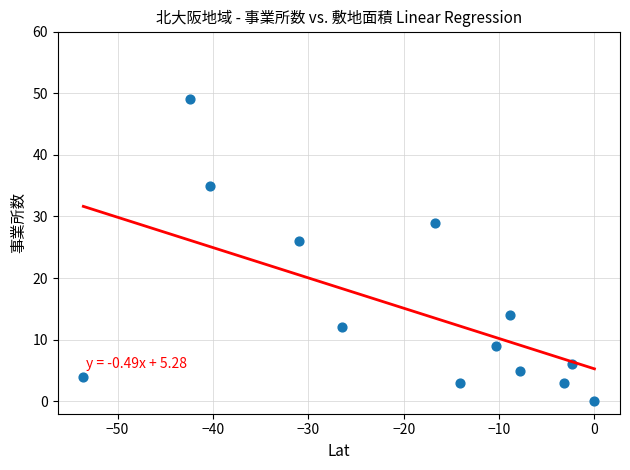

What is the range of Y values (max minus min)?

49